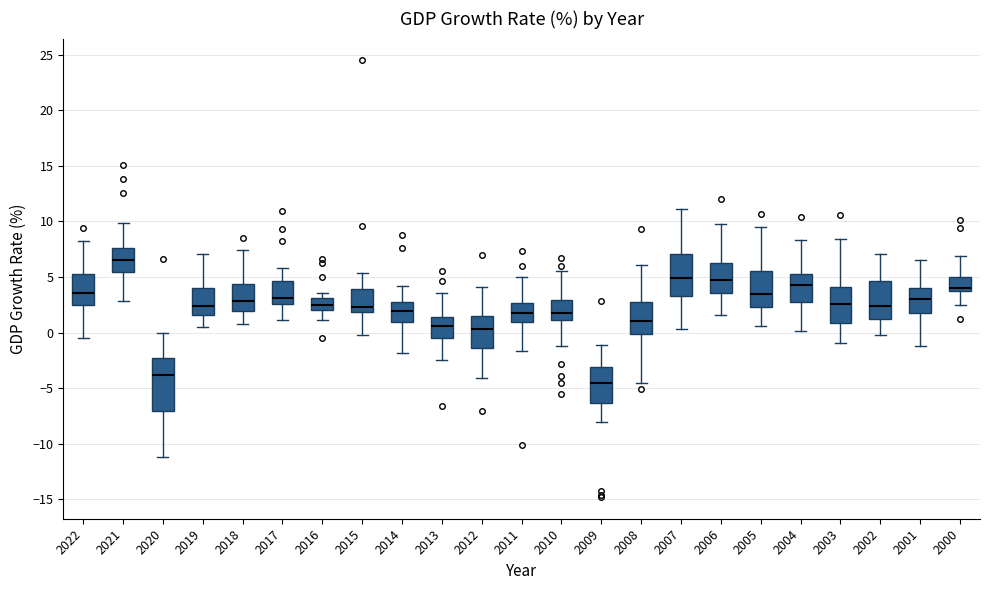

Where is the upper edge of the box at x = 2011 on the y-axis? The values are not printed on the chart, so give them approximately, as read against the axis.

2.5